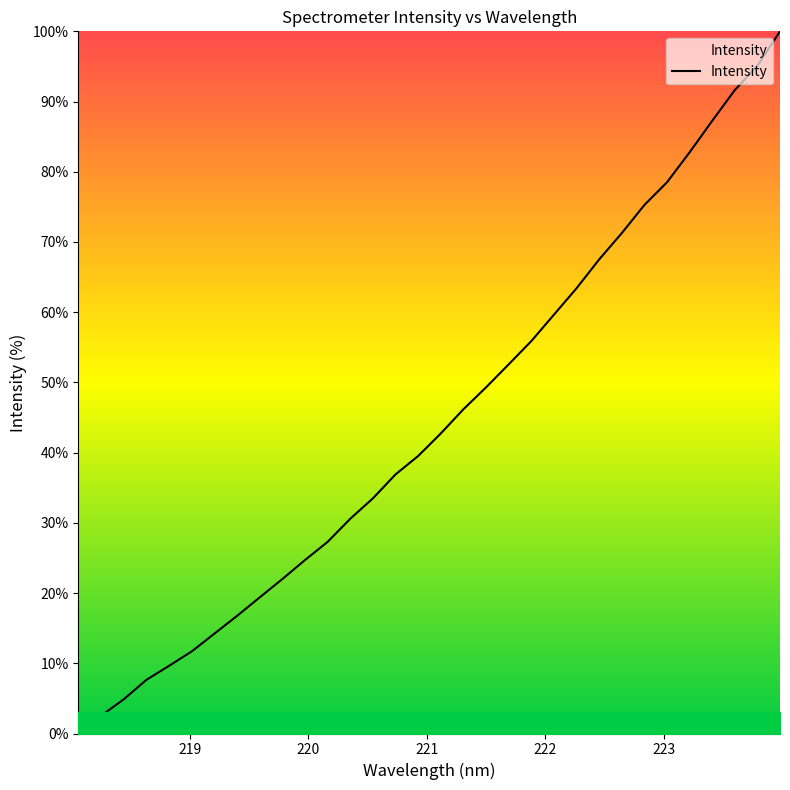

What is the greatest value displayed?

100.0